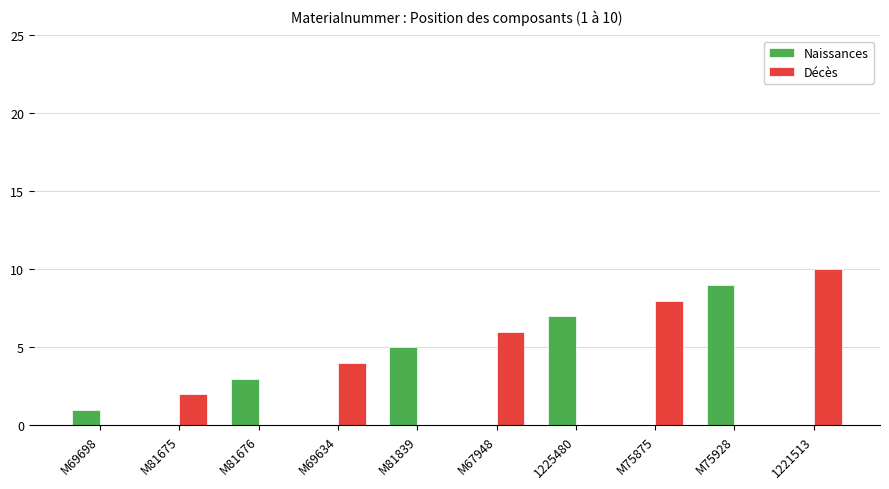

How many groups of bars are there?

10